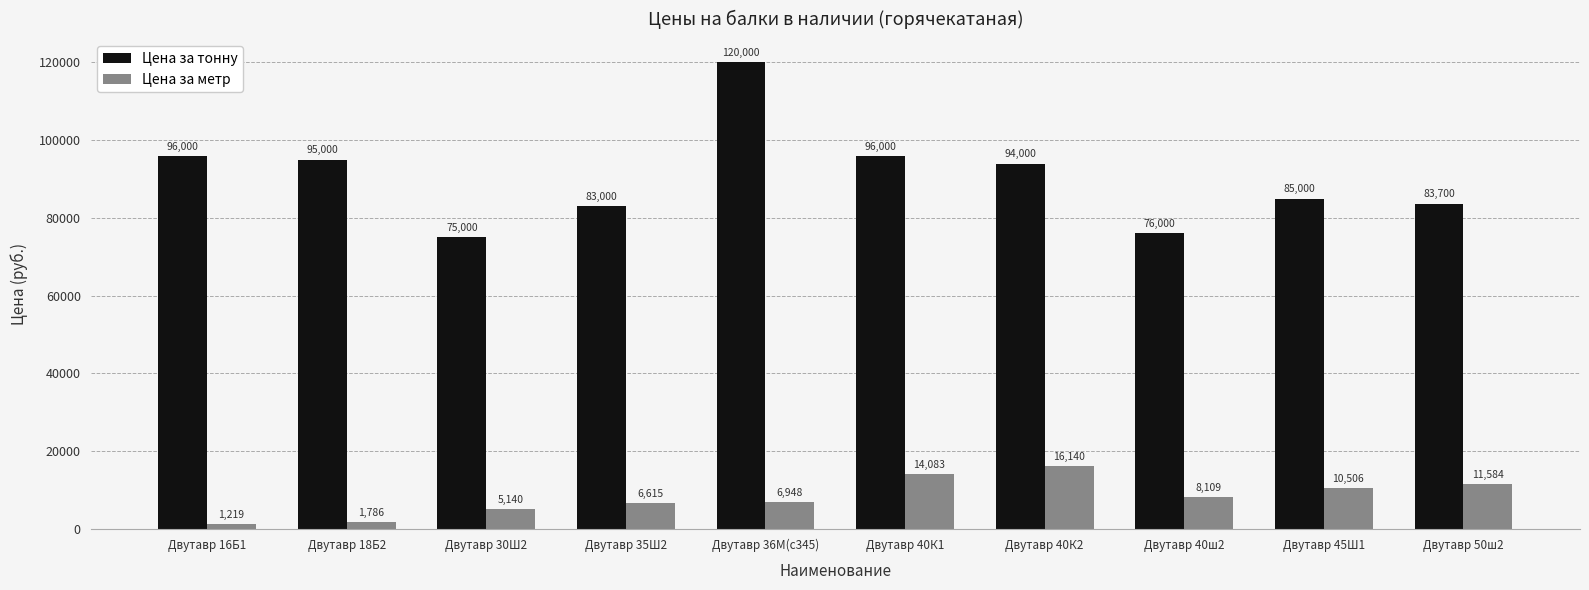

Read the Цена за тонну value at Двутавр 40ш2.

76000.0